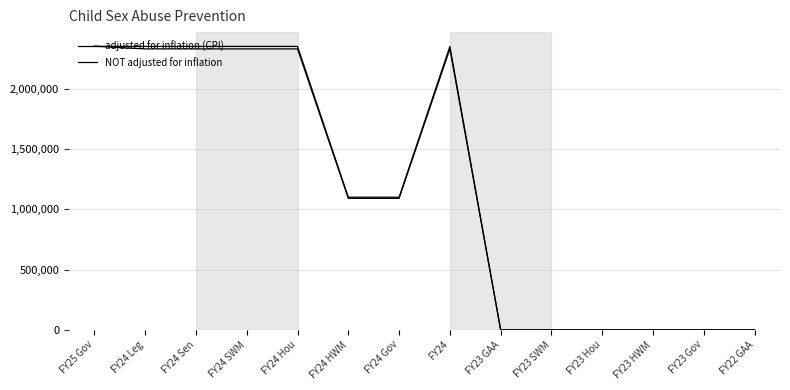

Is this an area chart (filled region under the line)?

No